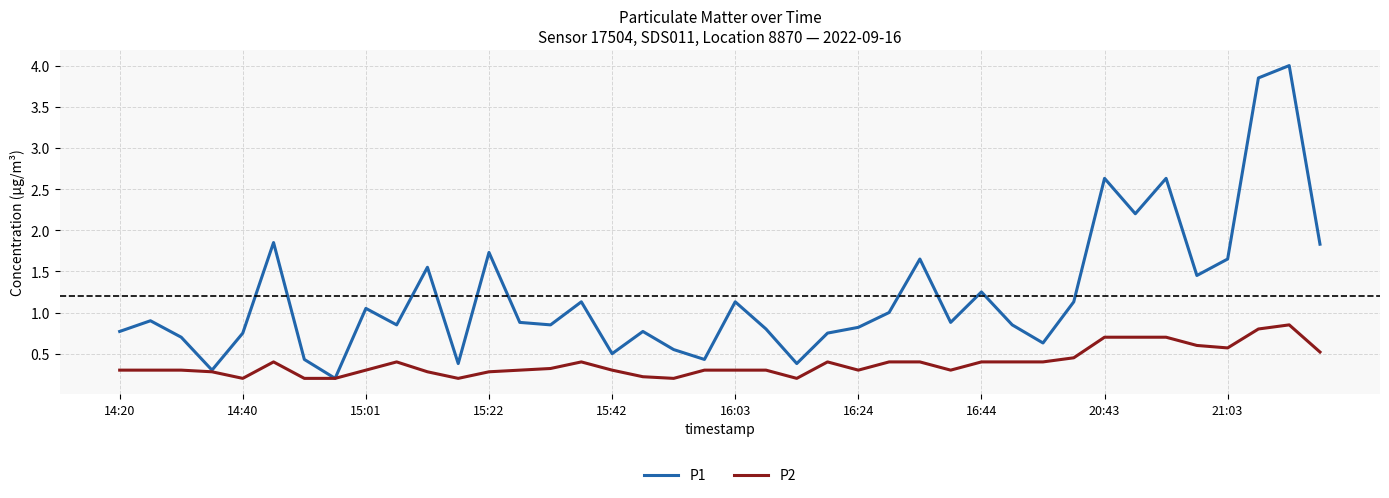

What is the highest value of the P1 series?

4.0